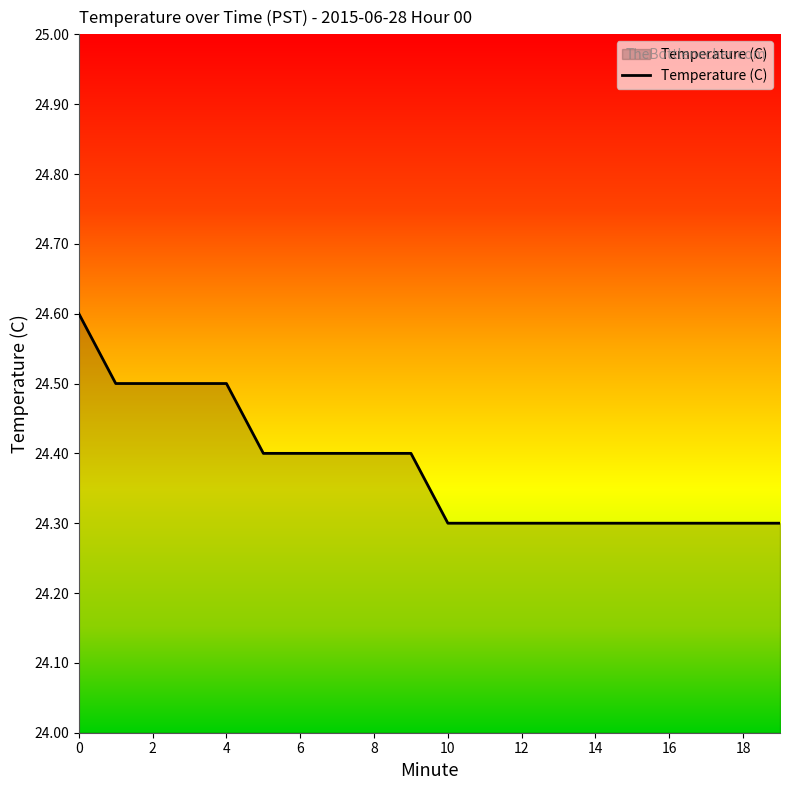

What is the average value?

24.4